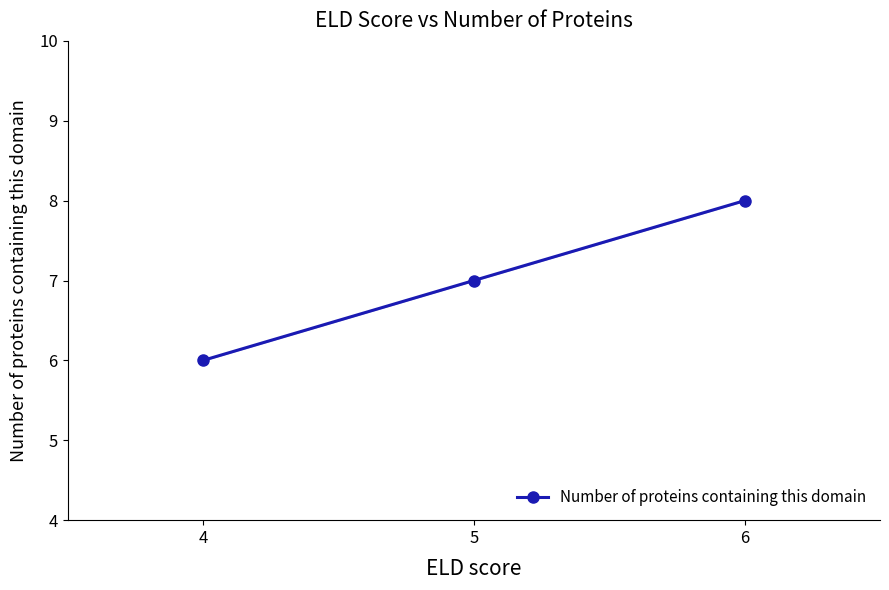

Where is the data nearest to the value 7?

5